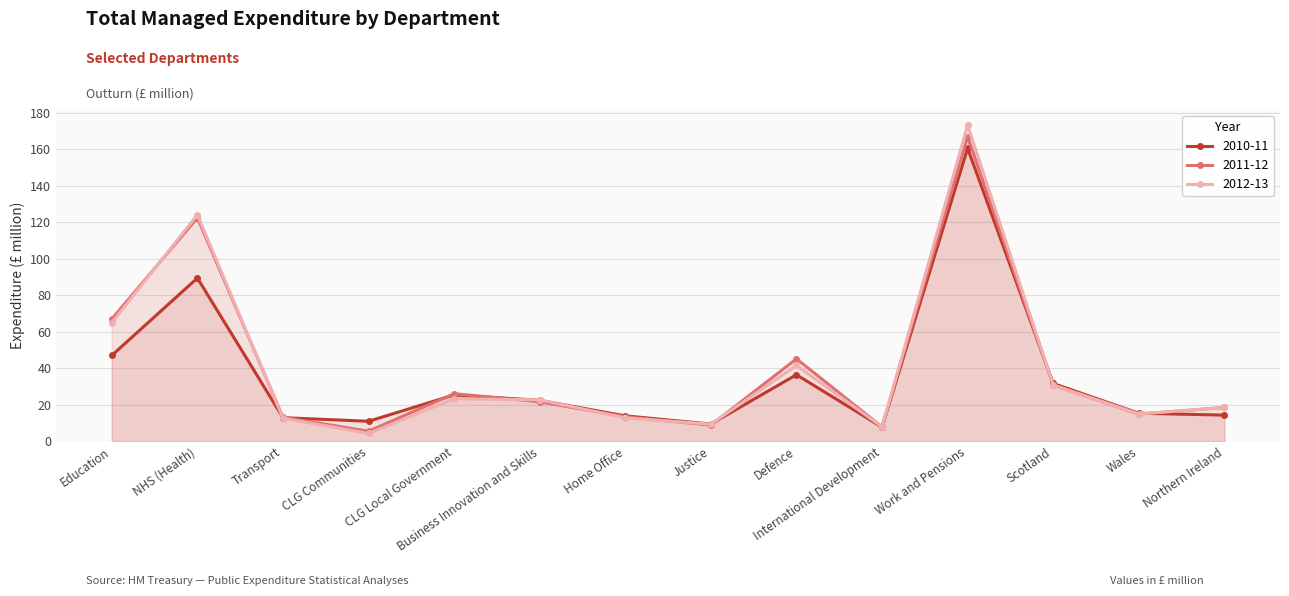

How many data points in 2010-11 are less than 22?

7